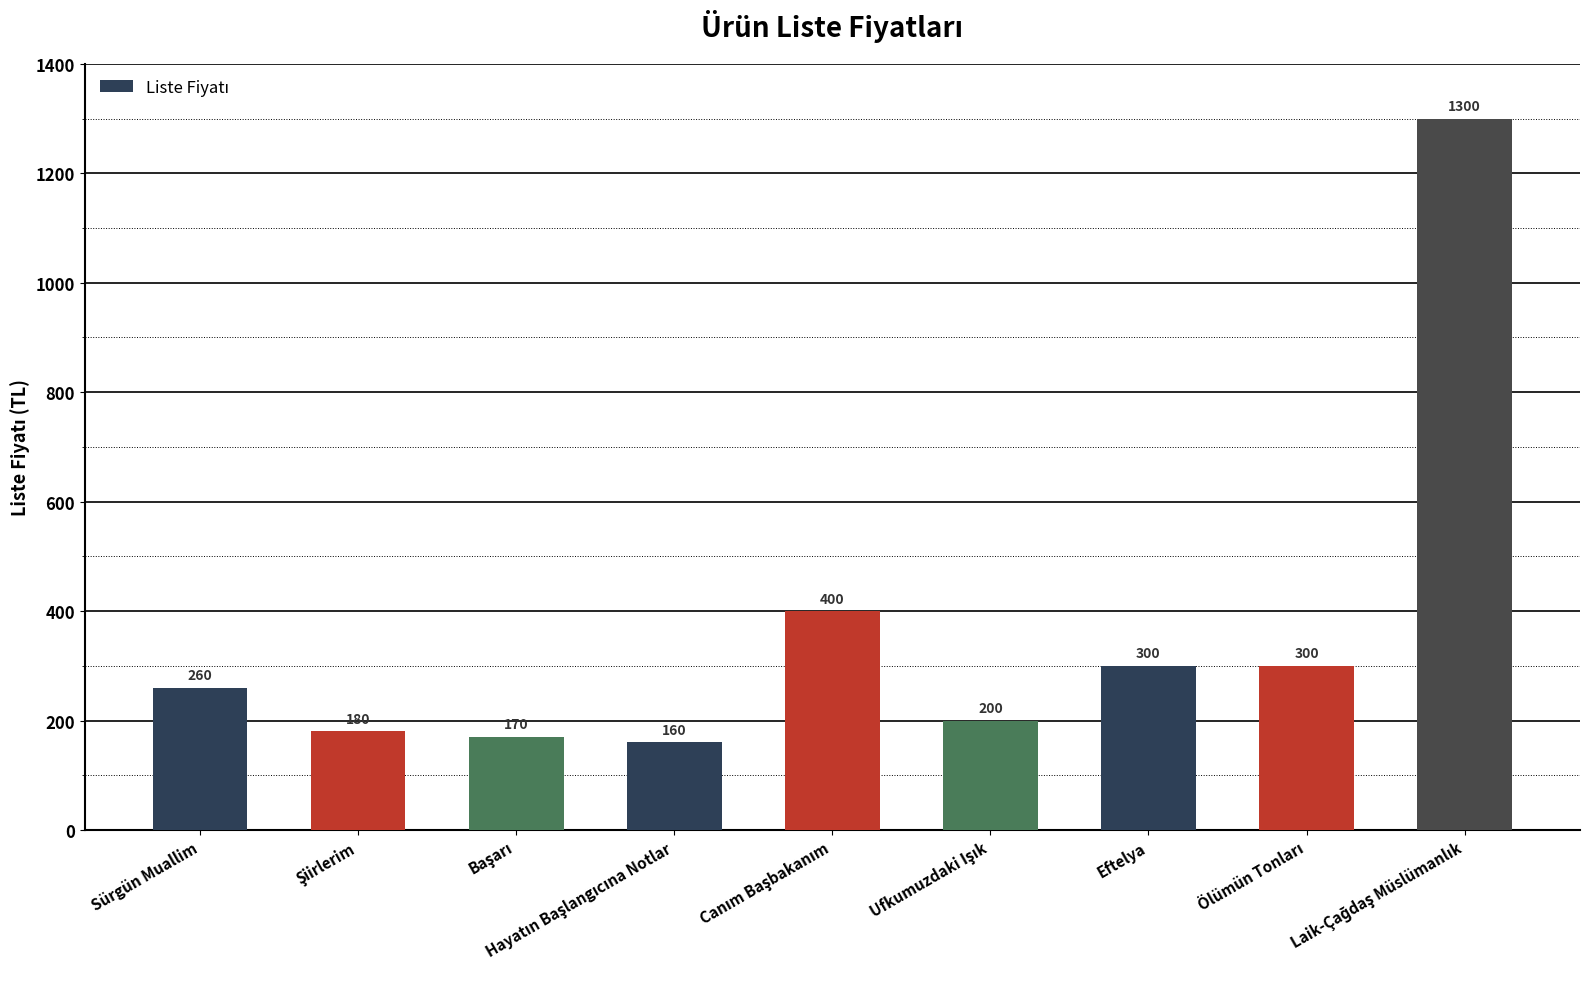

What is the difference between the maximum and second lowest values?

1130